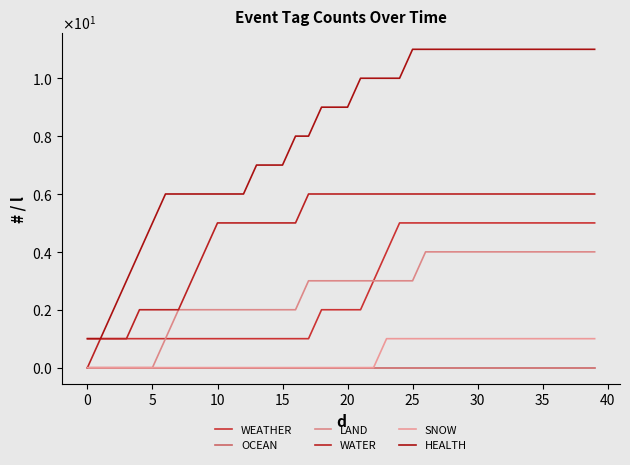

What is the difference between the maximum and minimum values in the WATER series?

6